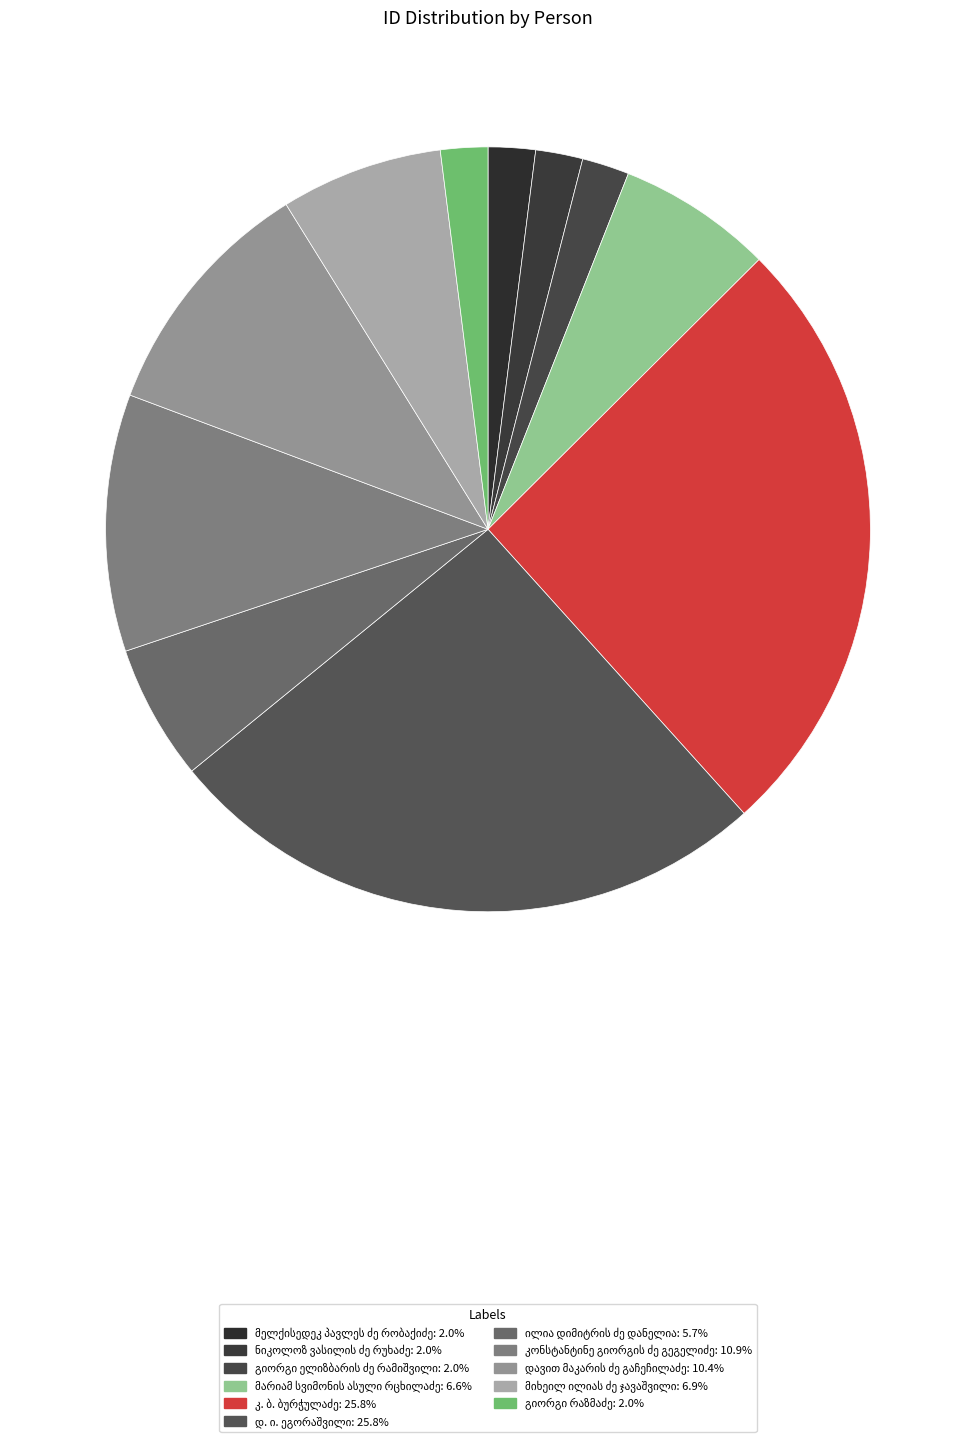

Does მიხეილ ილიას ძე ჯავაშვილი account for over 50% of the chart?

No